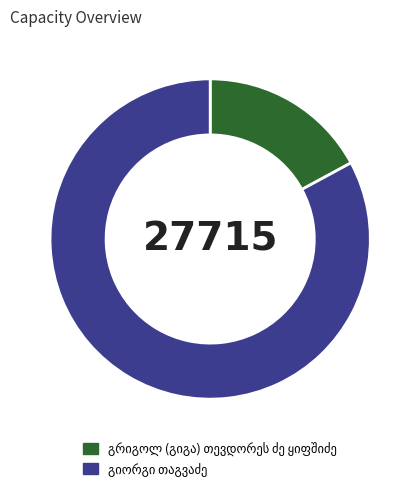

Count the number of slices in the pie.

2